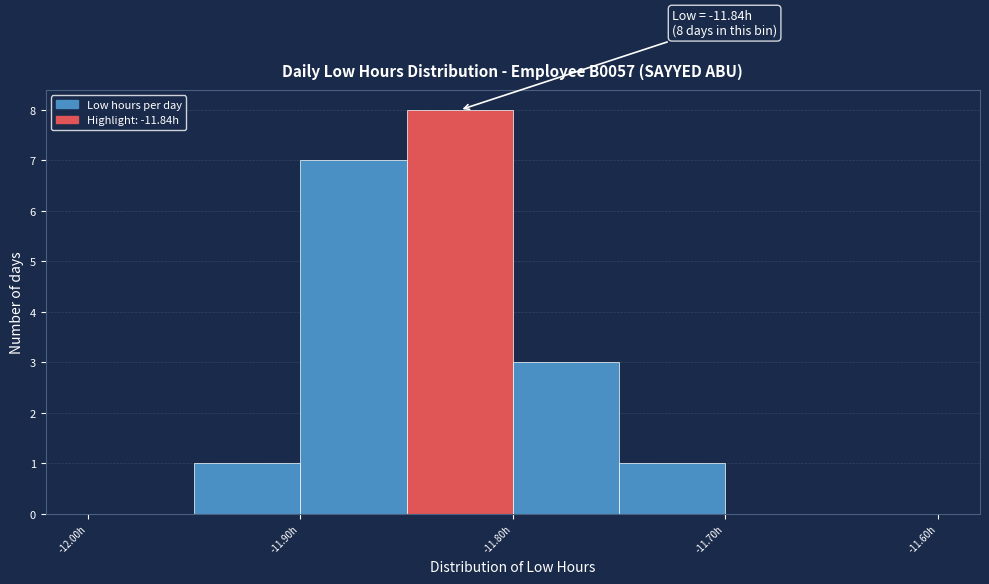

Over which range of the x-axis is the bar tallest?

-11.85 to -11.80